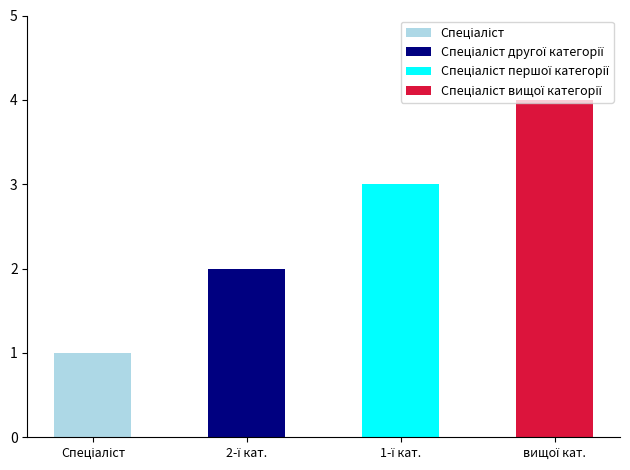

What is the value of the 4th bar from the left?

4